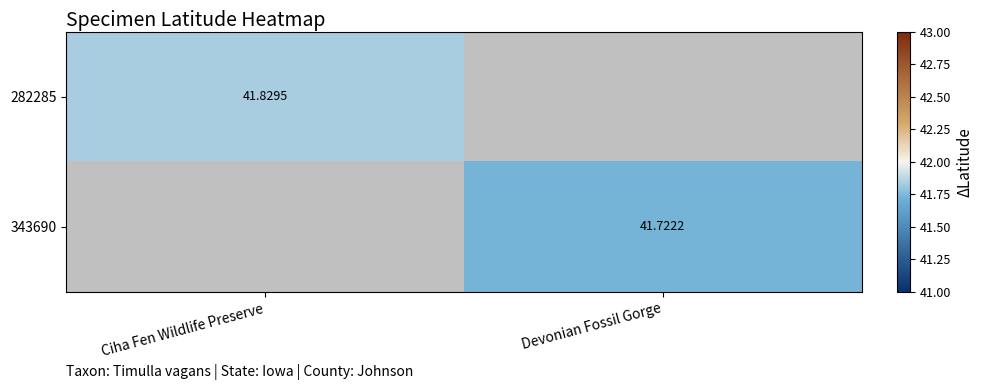

Is it true that 343690 equals 58.0 at Devonian Fossil Gorge?

False